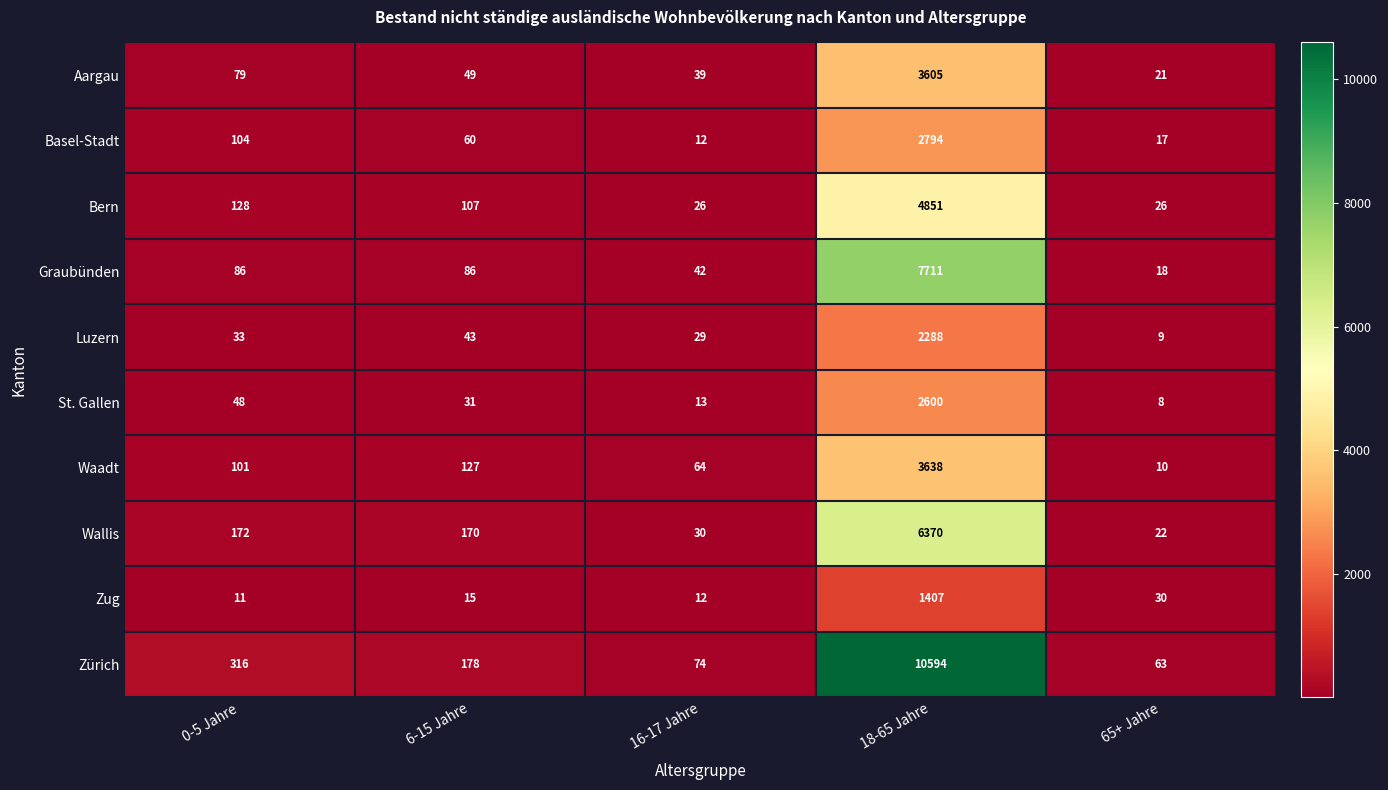

What is the sum of all Waadt values?

3940